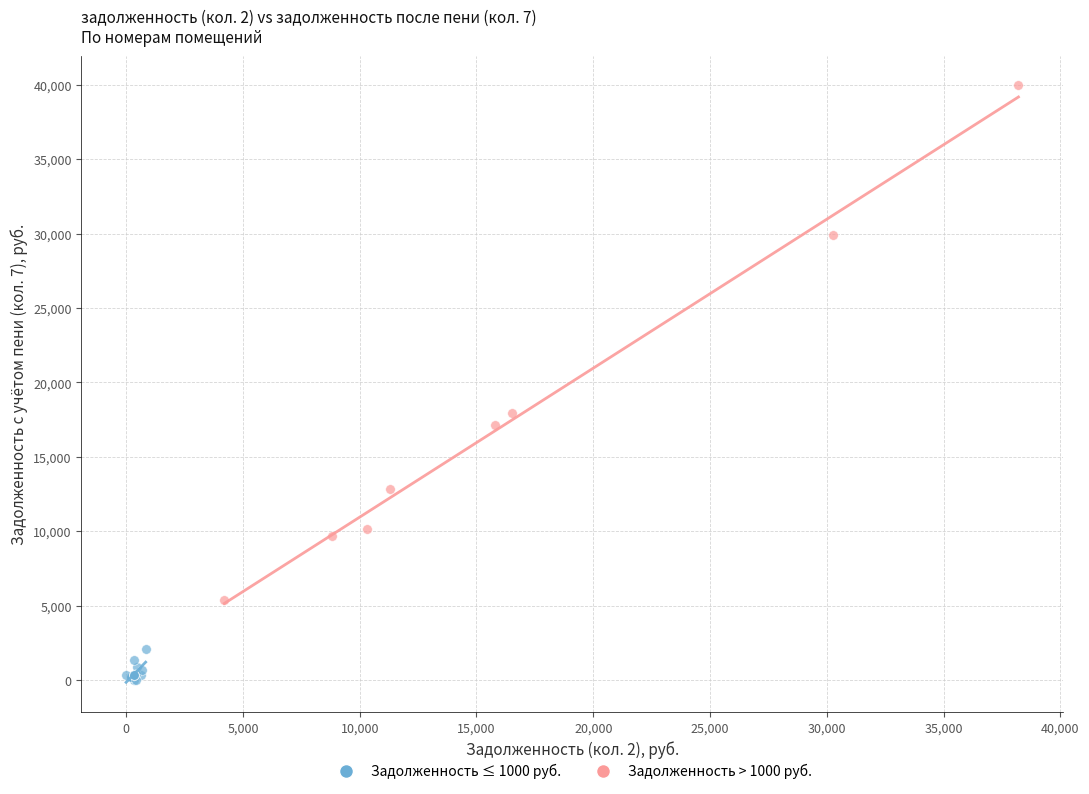

Which series reaches the minimum Y coordinate?

Задолженность ≤ 1000 руб.